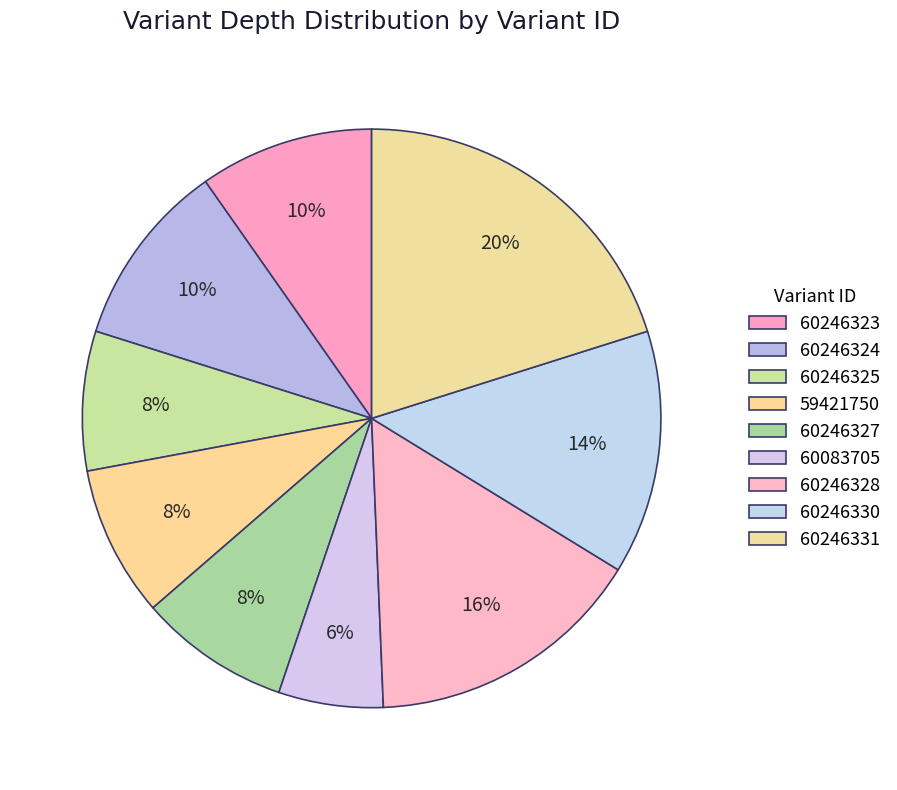

Rank the categories by value from lowest to highest.

60083705, 60246325, 59421750, 60246327, 60246323, 60246324, 60246330, 60246328, 60246331